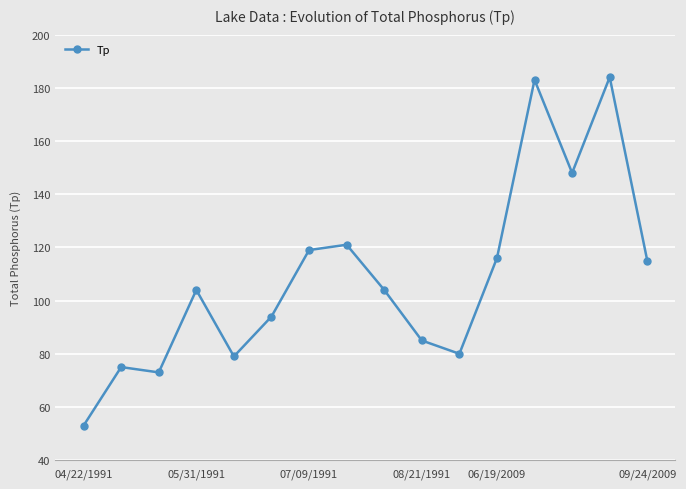

What is the difference between the maximum and minimum values?

131